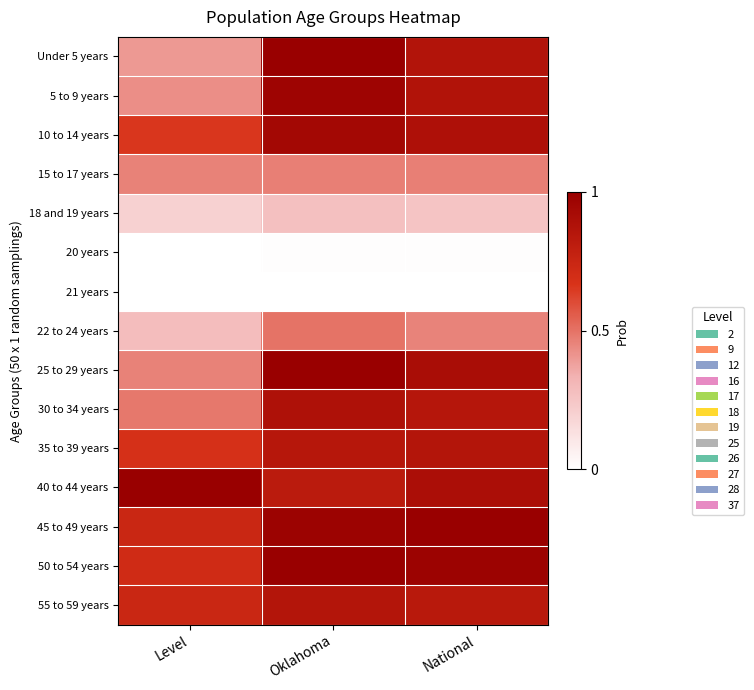

At how many categories does at least one series exceed 0?

3